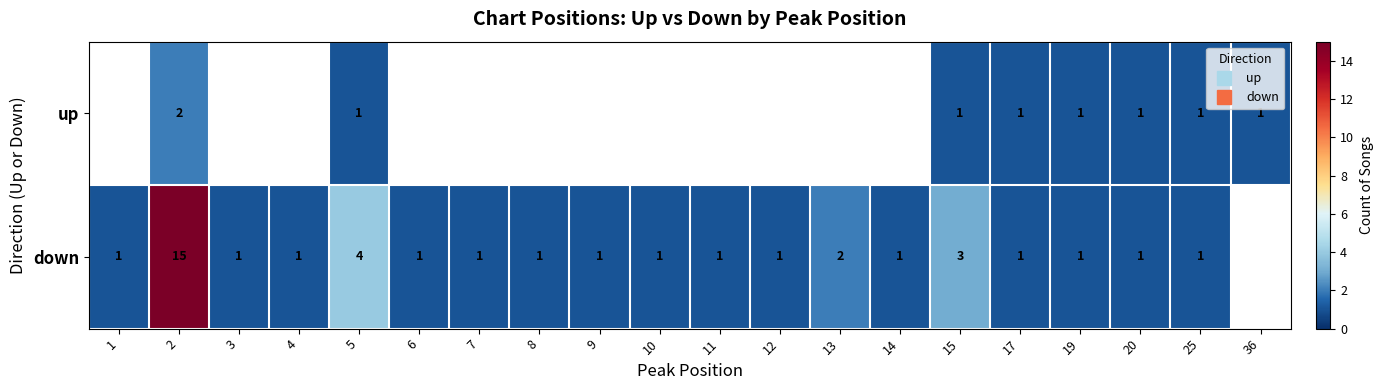

Which label corresponds to the largest value in the chart?

2